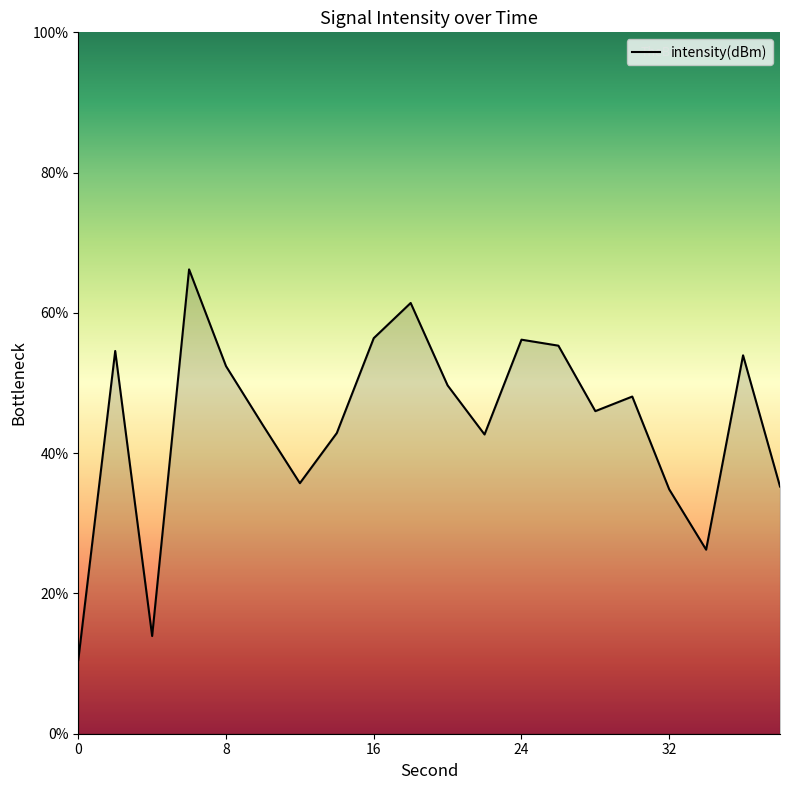

What is the difference between the maximum and minimum values?

55.7